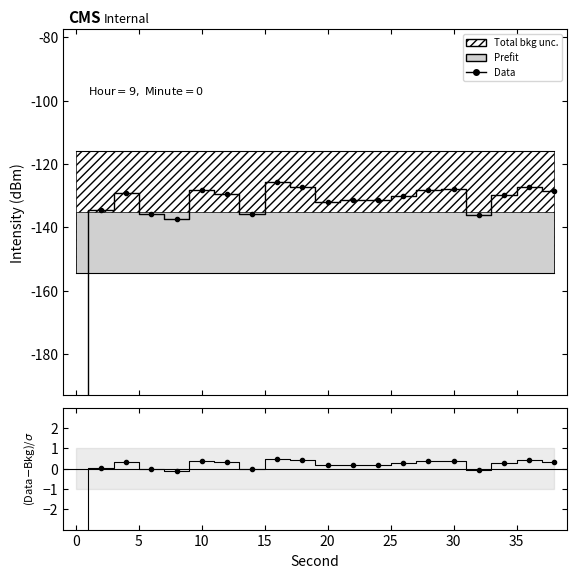

Count the number of categories in the chart.

20